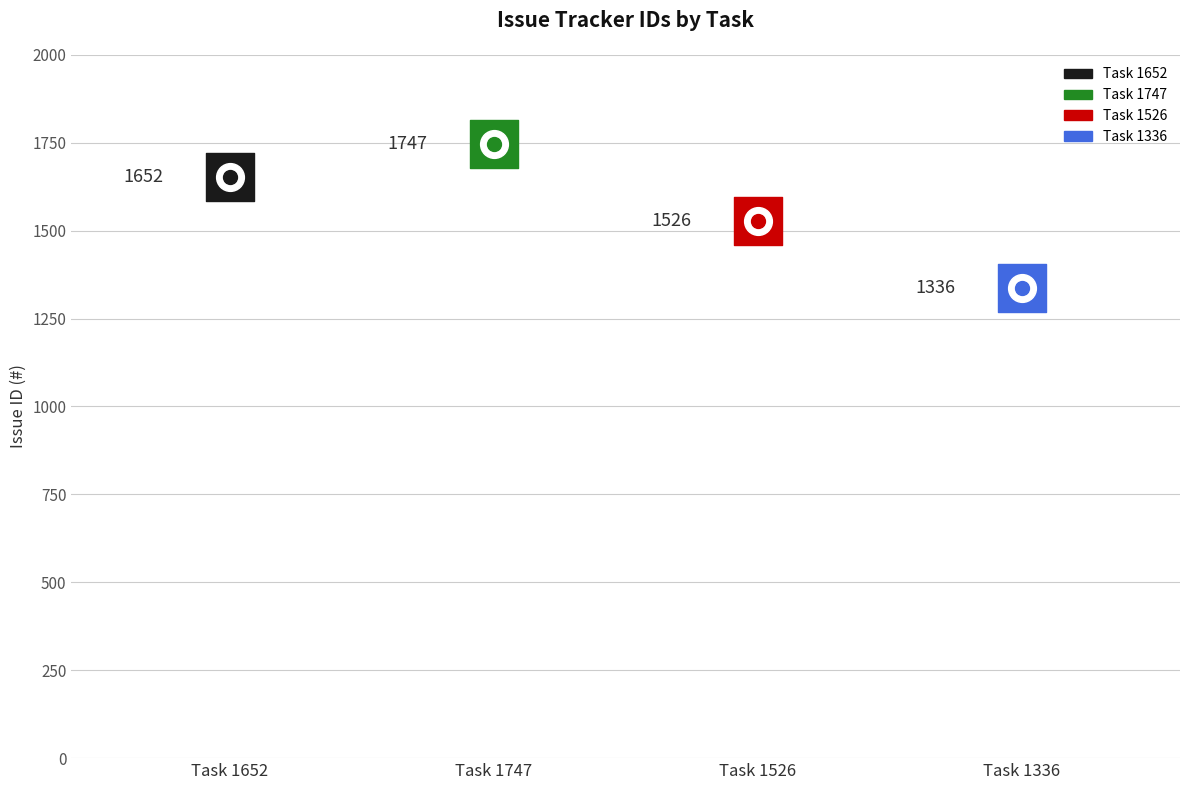

What is the change in value from Task 1652 to Task 1526?

-126